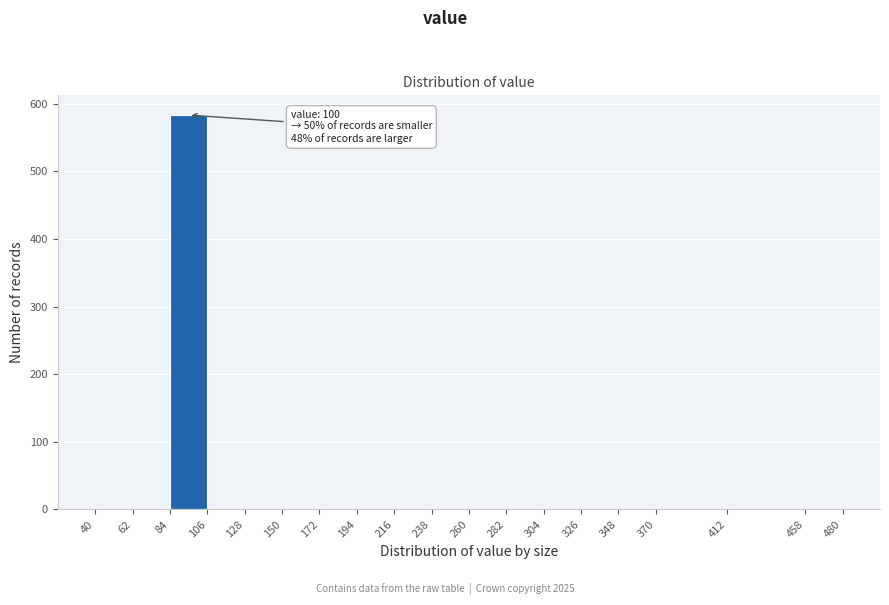

Over which range of the x-axis is the bar tallest?

84 to 106